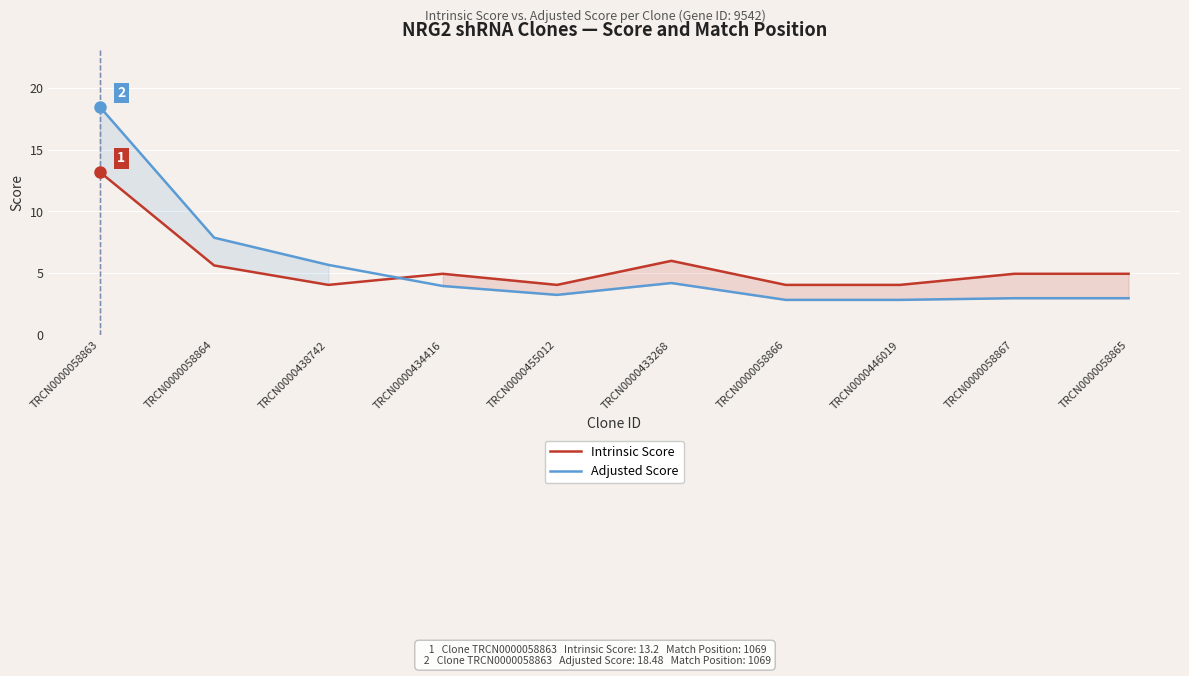

What position from the left is TRCN0000433268?

6